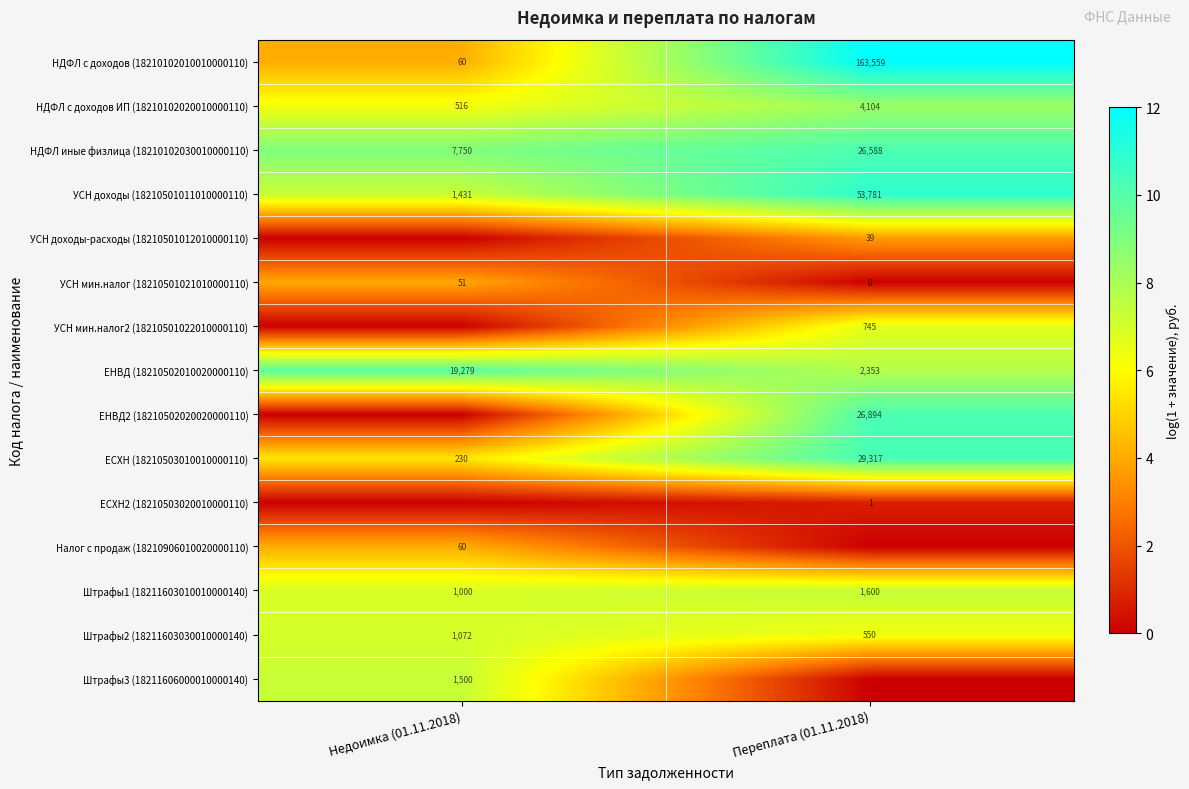

Which category has the lowest value in the ЕСХН (18210503010010000110) series?

Недоимка (01.11.2018)